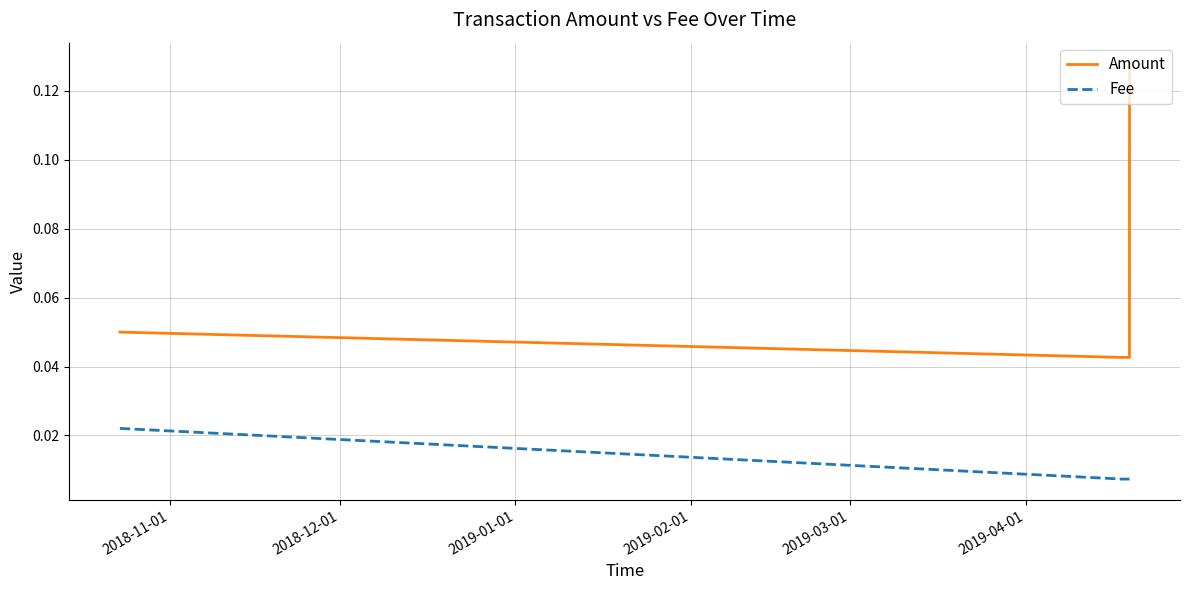

List the series in order of their peak value, lowest first.

Fee, Amount